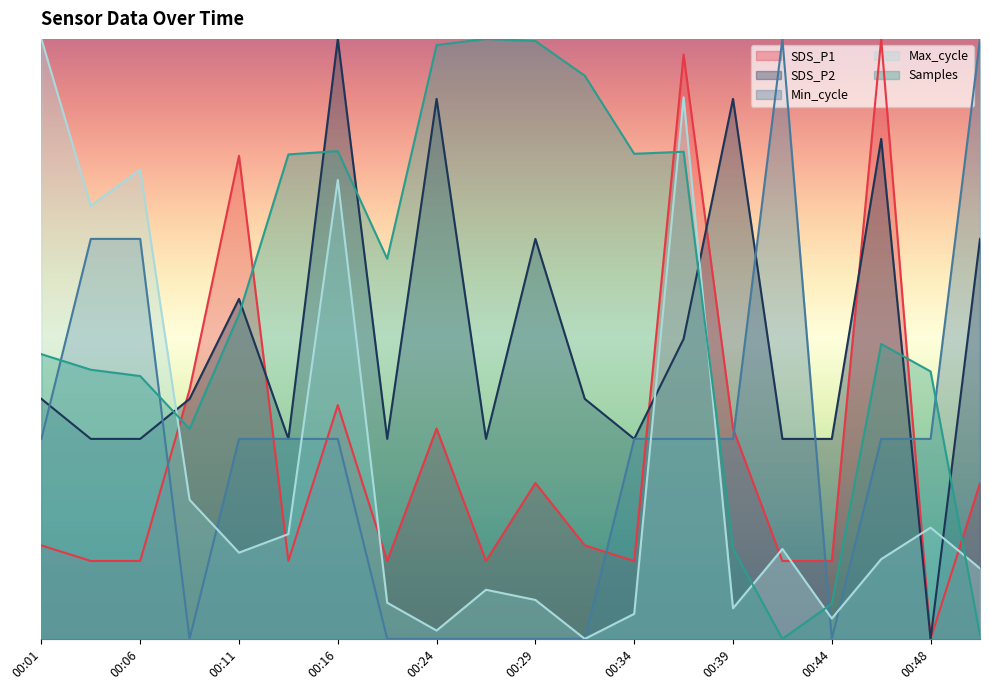

Where is the first local maximum for SDS_P2?

00:11